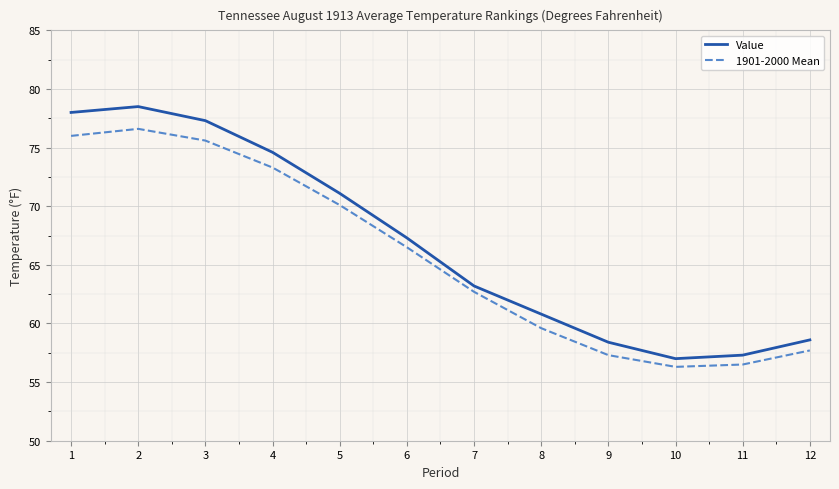

At which label does Value reach its peak?

2